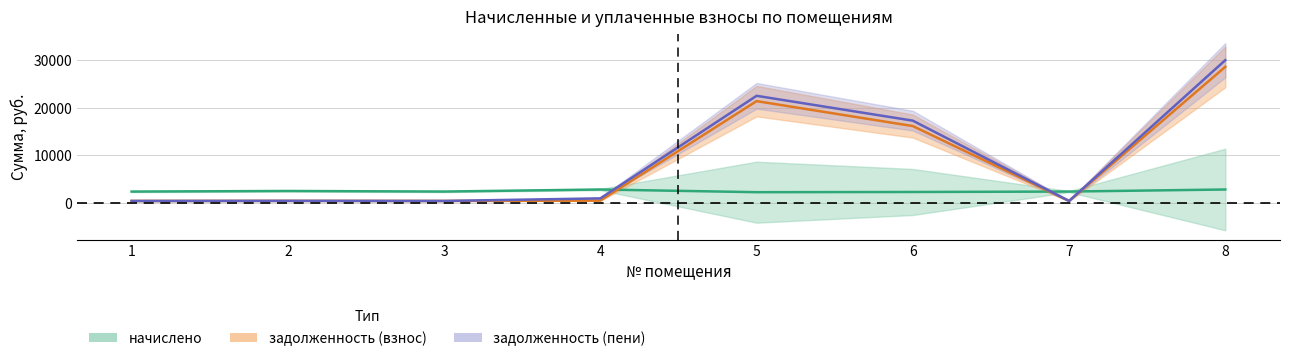

What are all the series names shown in the legend?

начислено, задолженность (взнос), задолженность (пени)